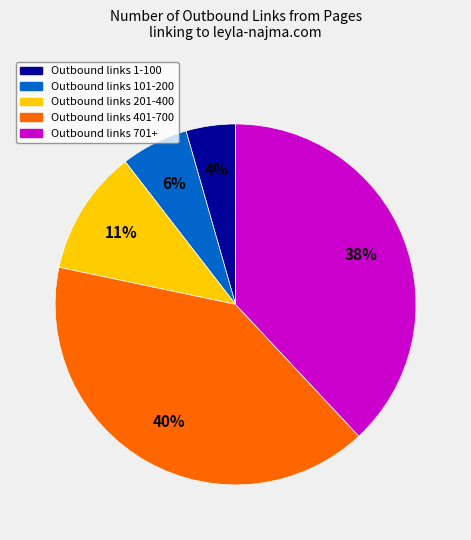

Is there any slice that represents more than half of the pie?

No